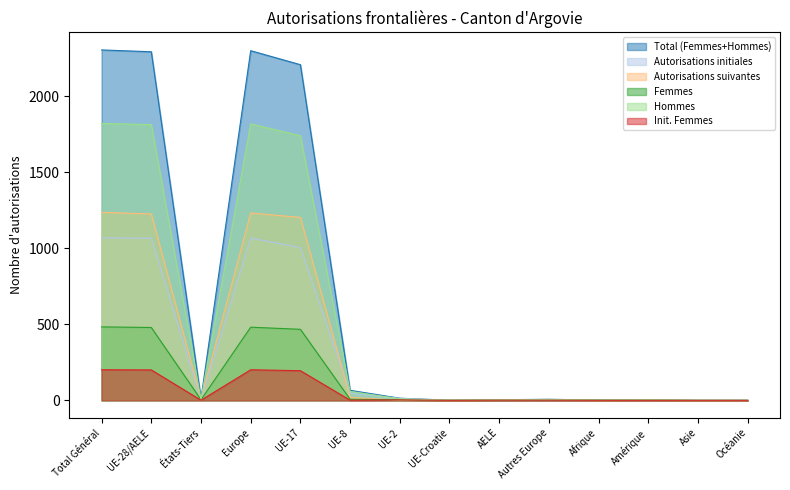

What are all the series names shown in the legend?

Total (Femmes+Hommes), Autorisations initiales, Autorisations suivantes, Femmes, Hommes, Init. Femmes